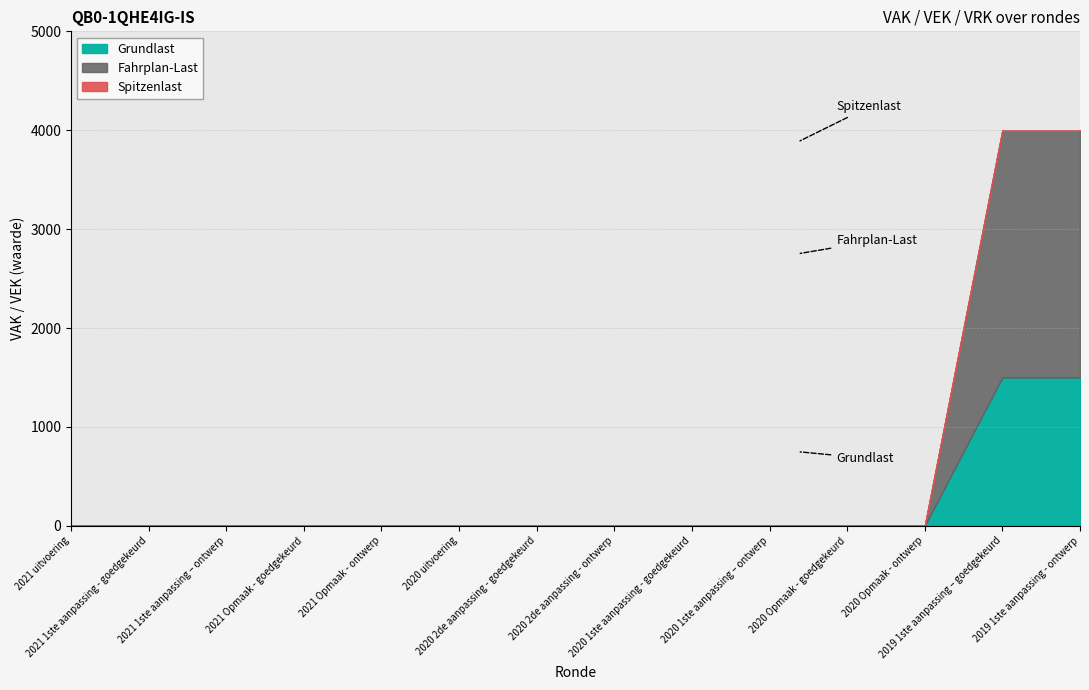

True or false: VRK has more than 1 points higher than both neighbors.

False